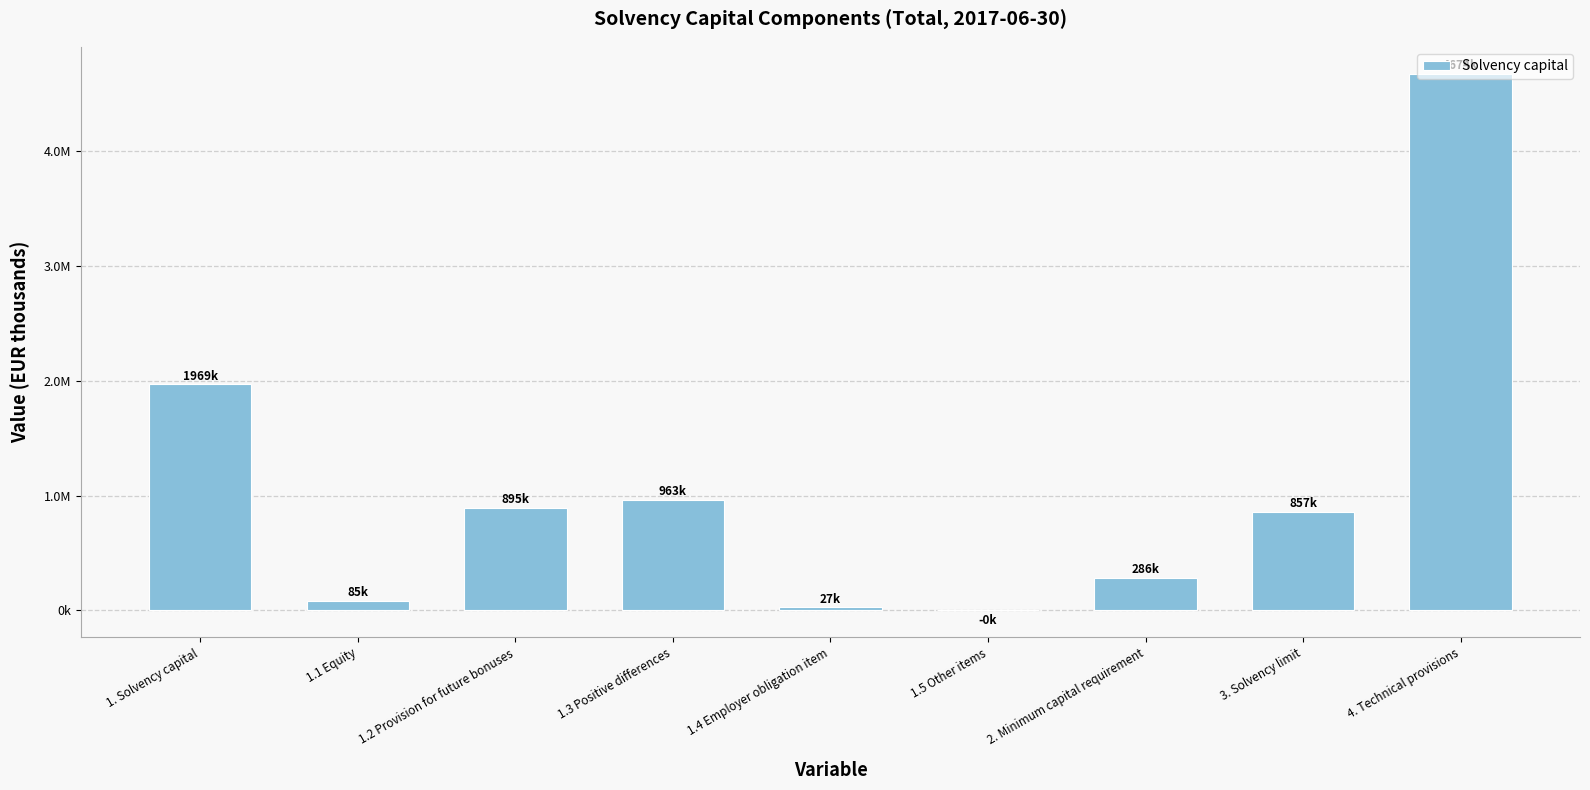

What is the value of the 5th bar from the left?

26651.3